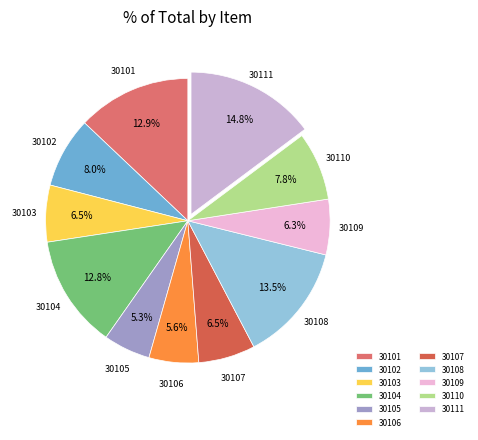

What is the ratio of the value at 30101 to the value at 30104?

1.0